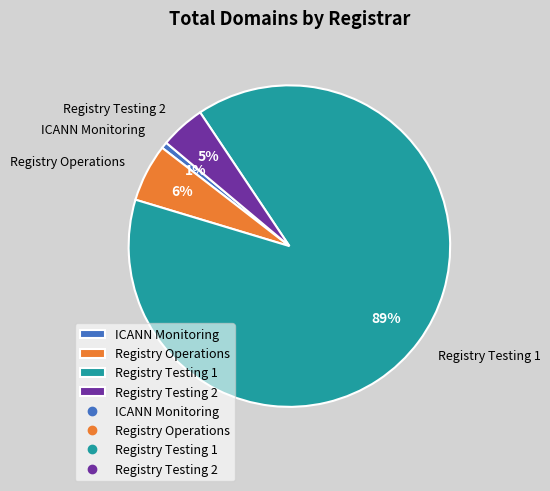

Which has a higher value, Registry Testing 1 or Registry Testing 2?

Registry Testing 1